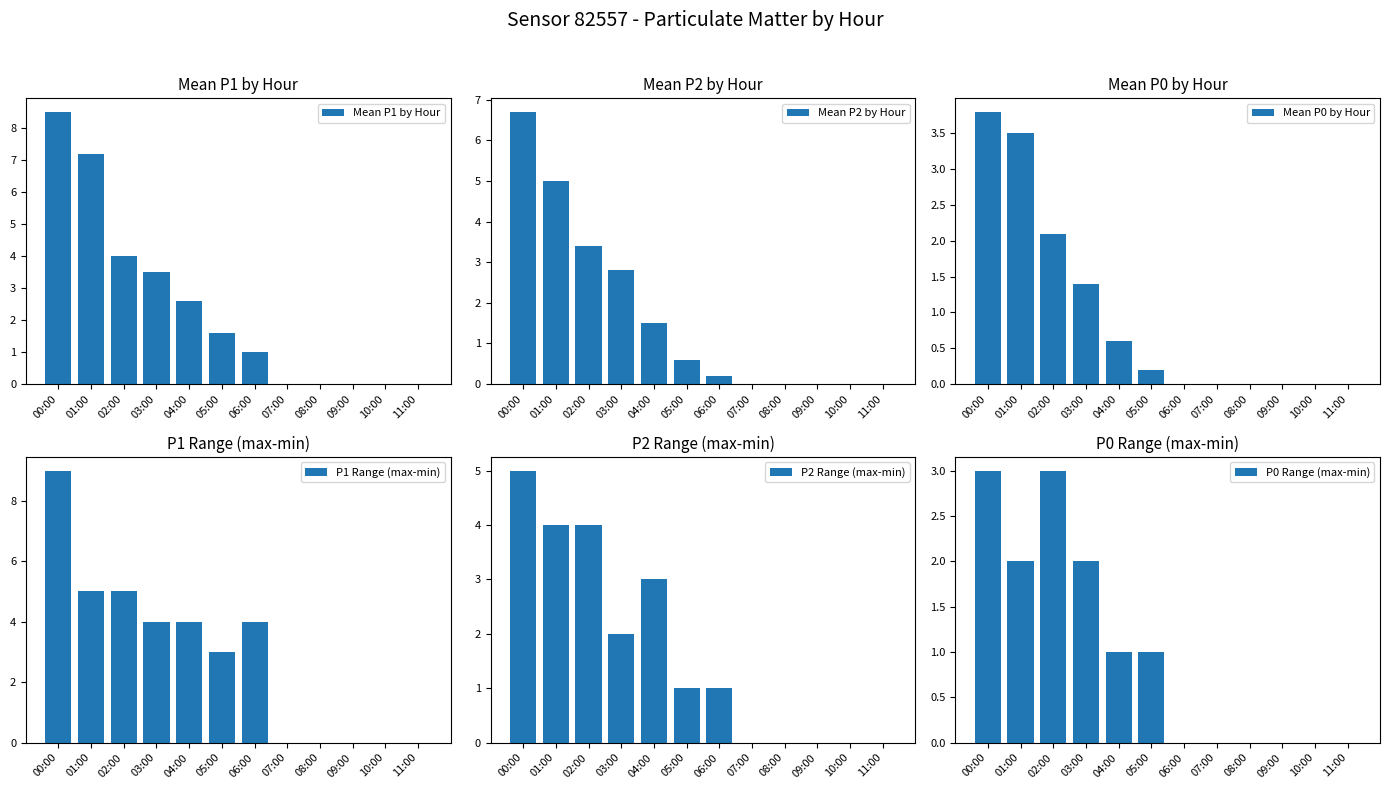

What is the average value of the P1 Range (max-min) series?

2.8